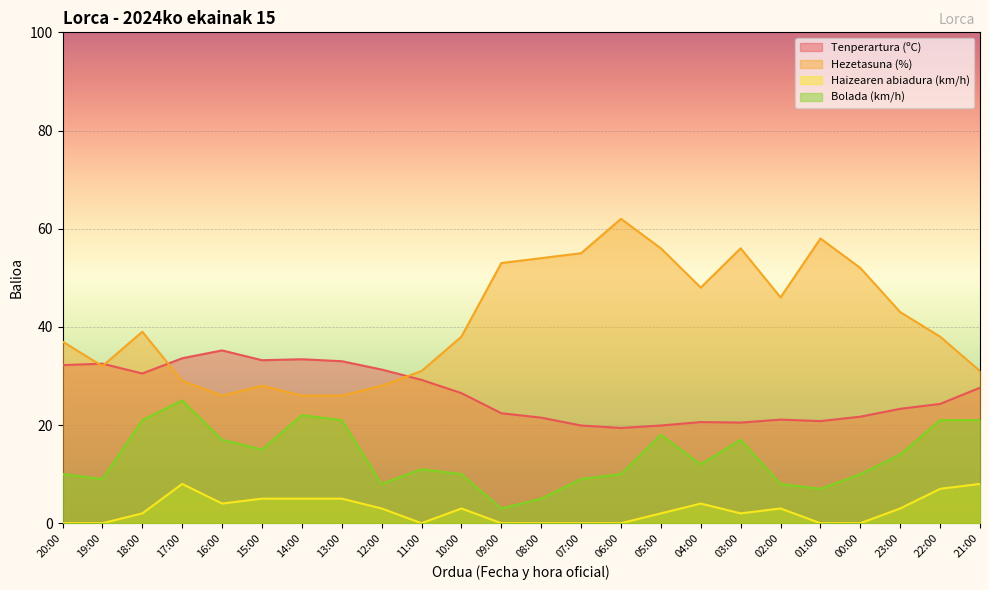

True or false: Bolada (km/h) and Haizearen abiadura (km/h) cross at least once.

False